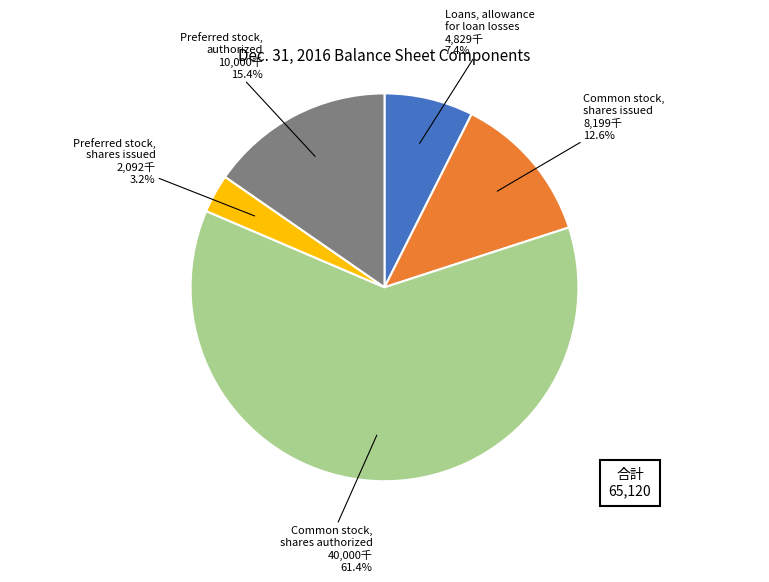

Count the number of slices in the pie.

5